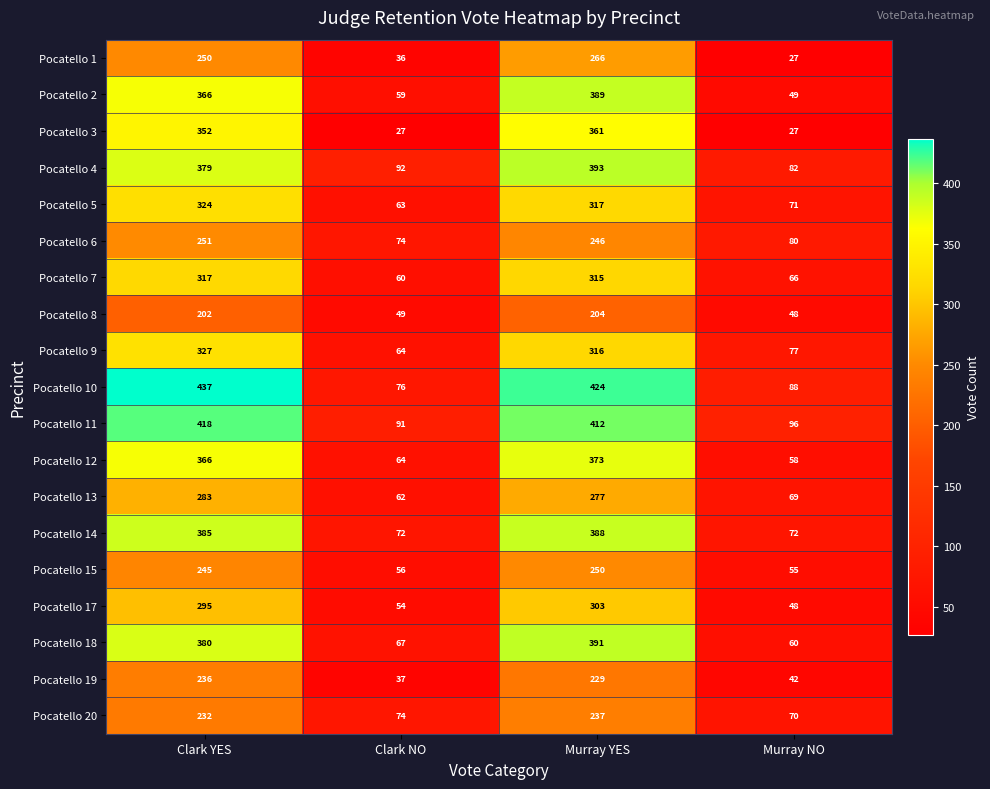

What is the sum of all Pocatello 20 values?

613